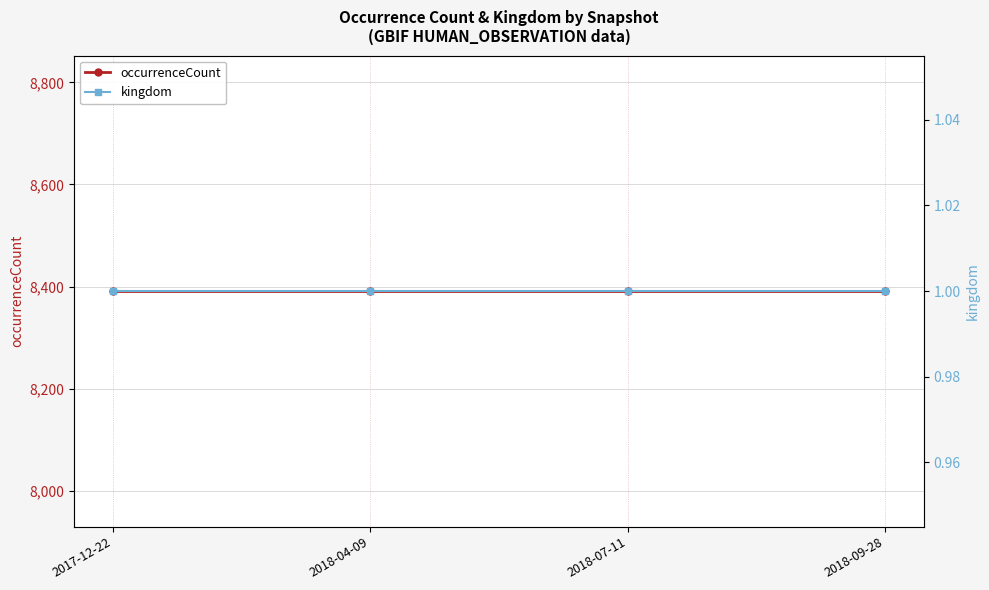

What is the label of the 4th point from the right?

2017-12-22